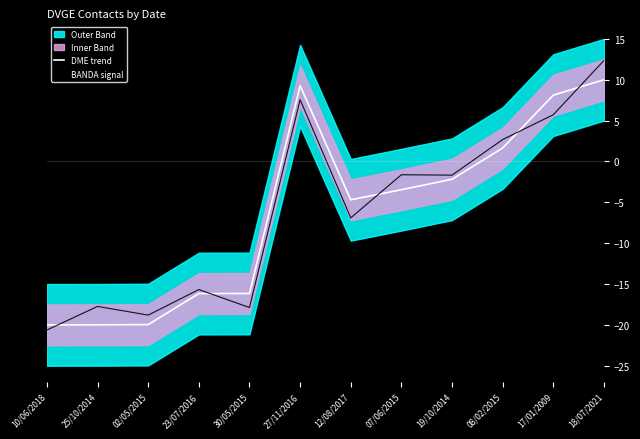

Reading left to right, list all the values displayed in this chart.

DME trend: 10/06/2018=-20.0	25/10/2014=-20.0	02/05/2015=-20.0	23/07/2016=-16.2	30/05/2015=-16.2	27/11/2016=9.3	12/08/2017=-4.7	07/06/2015=-3.5	19/10/2014=-2.2	08/02/2015=1.6	17/01/2009=8.1	18/07/2021=10.0
BANDA signal: 10/06/2018=-20.6	25/10/2014=-17.7	02/05/2015=-18.8	23/07/2016=-15.7	30/05/2015=-17.9	27/11/2016=7.6	12/08/2017=-6.9	07/06/2015=-1.6	19/10/2014=-1.7	08/02/2015=2.7	17/01/2009=5.7	18/07/2021=12.3